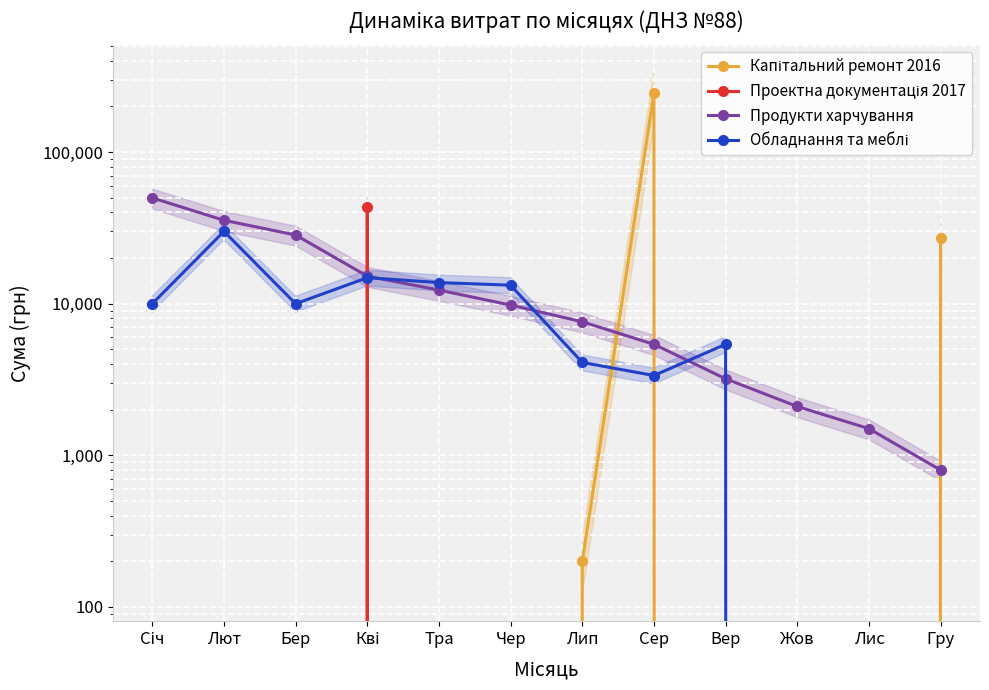

Where is the first local maximum for Проектна документація 2017?

Кві